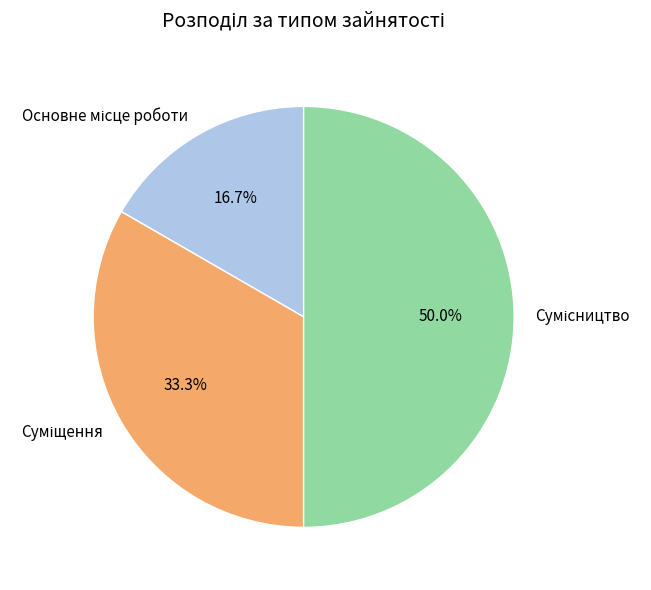

How many slices are in this pie chart?

3